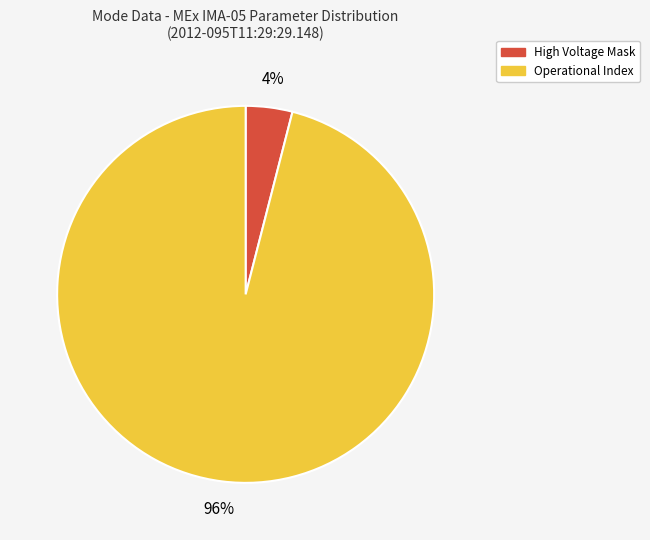

To the nearest percent, what is the average slice percentage?

50%